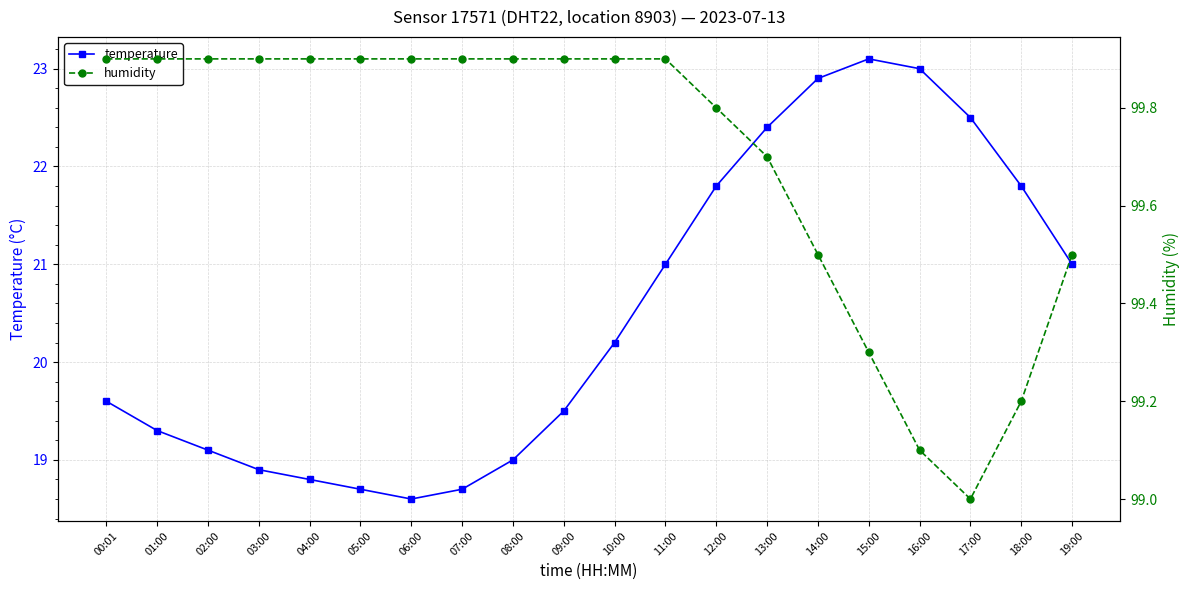

Which series changed the most between 01:00 and 10:00?

temperature